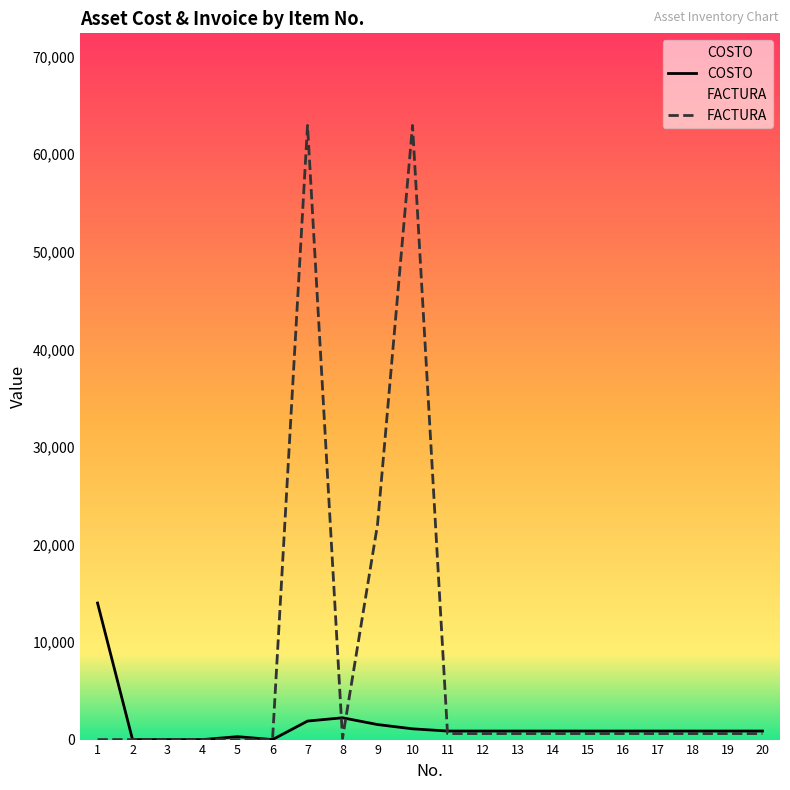

Which category has the lowest value in the FACTURA series?

1